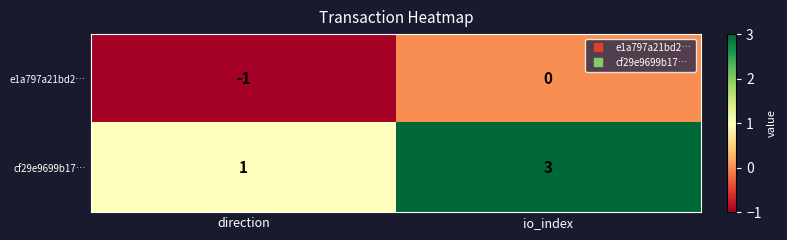

Between direction and io_index, which series saw the biggest shift?

cf29e9699b17…